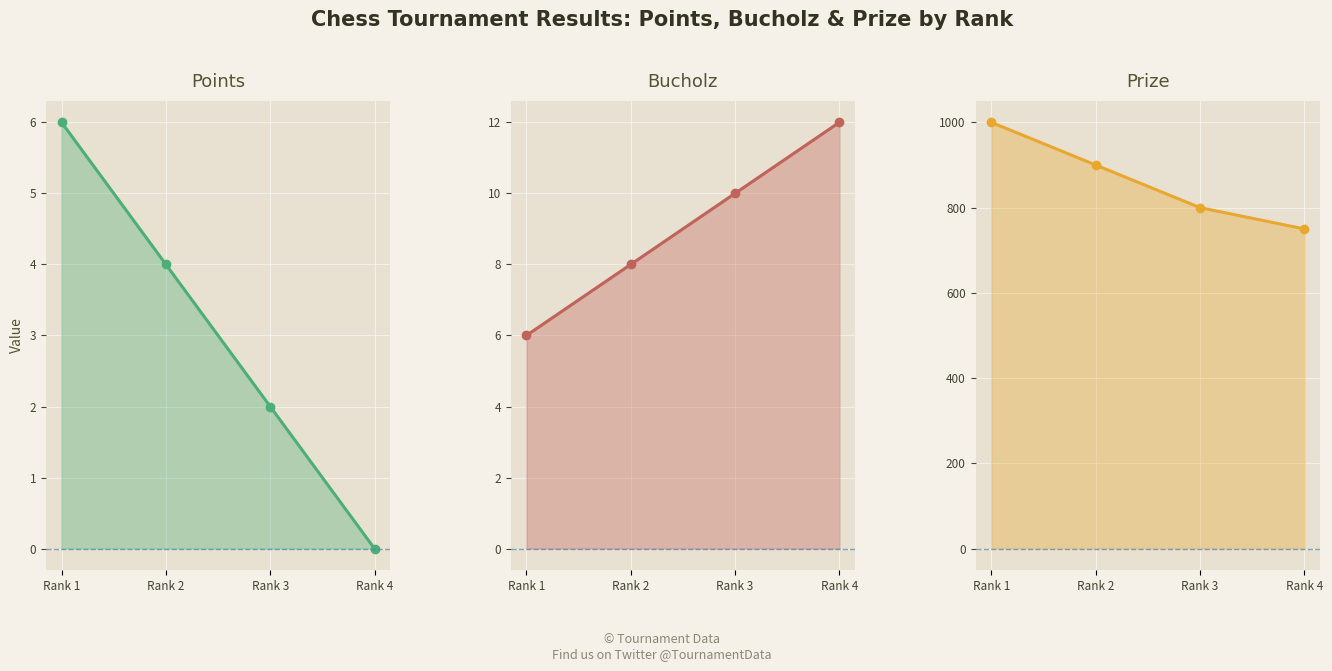

How many values in Points line are above zero?

3